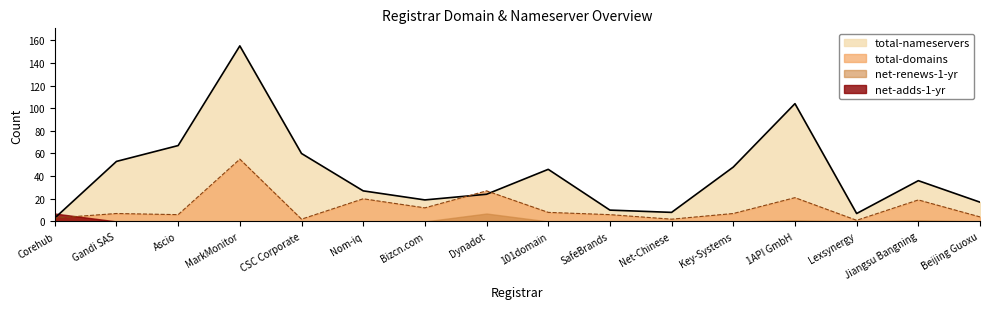

What is the difference between the total-domains values at Key-Systems and Jiangsu Bangning?

12